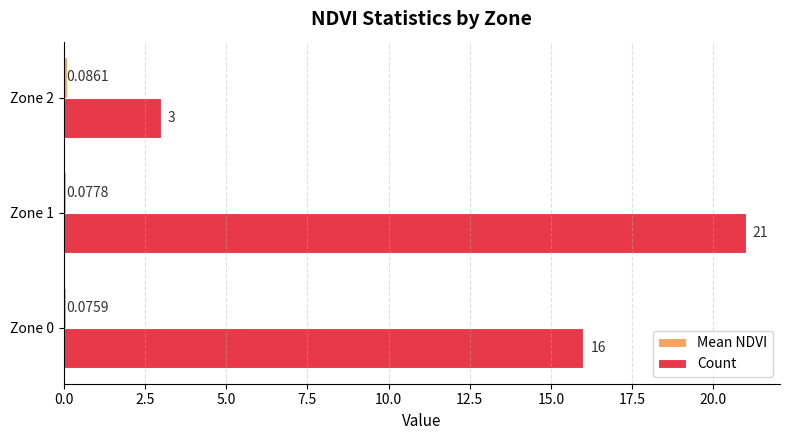

Between Zone 1 and Zone 2, which series saw the biggest shift?

Count